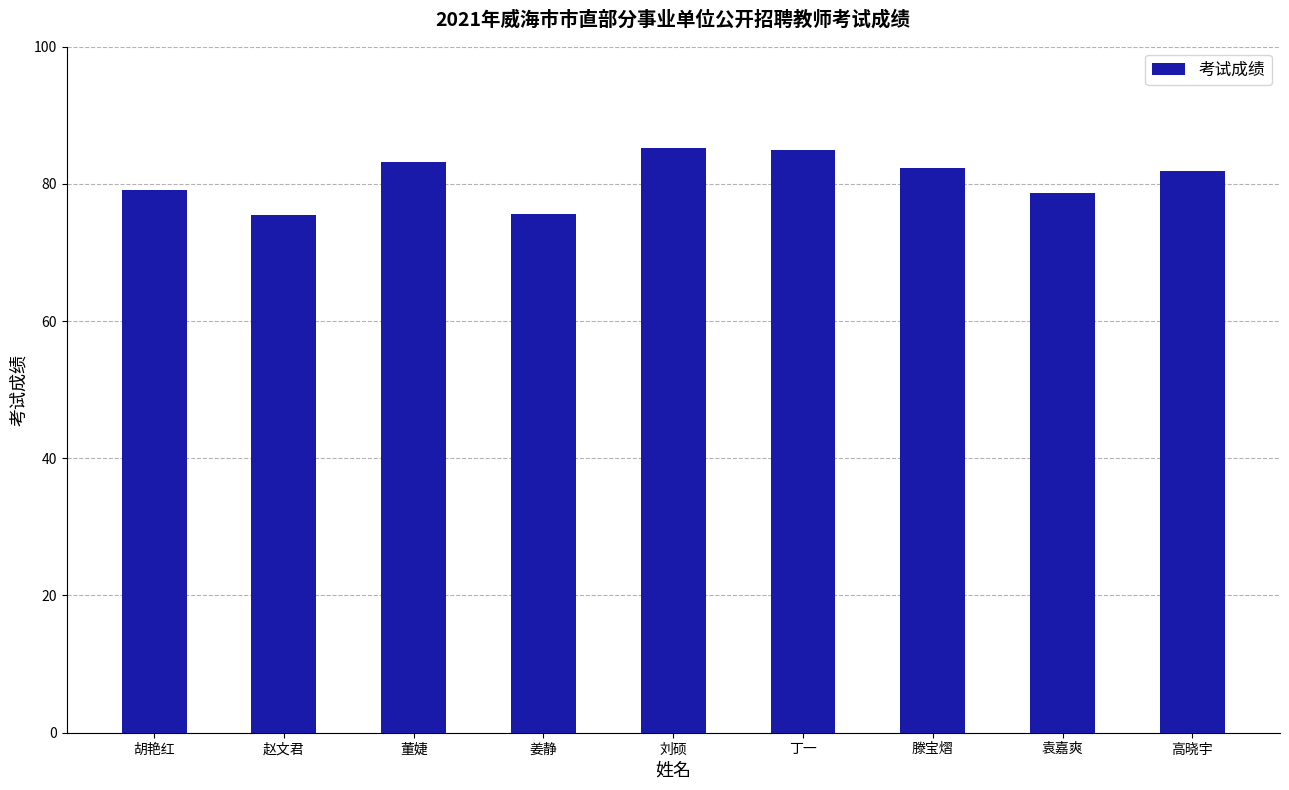

What is the minimum value shown in the chart?

75.5